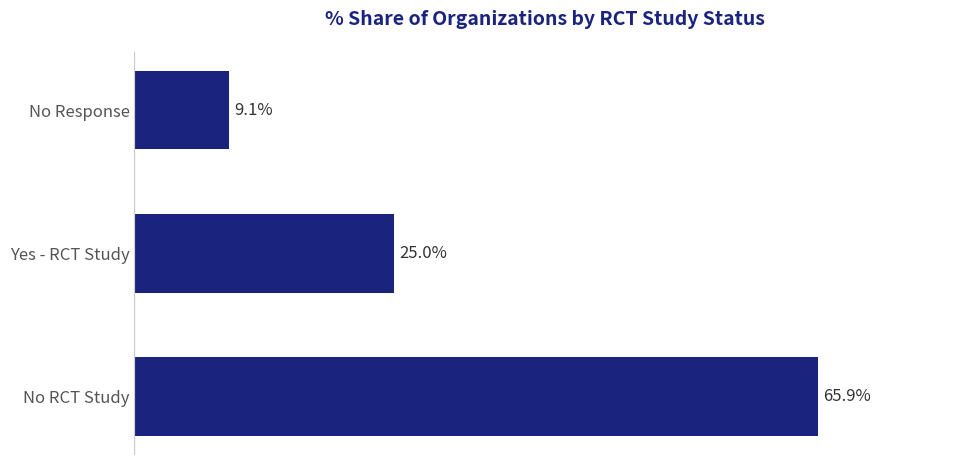

At which label is the value closest to 37?

Yes - RCT Study